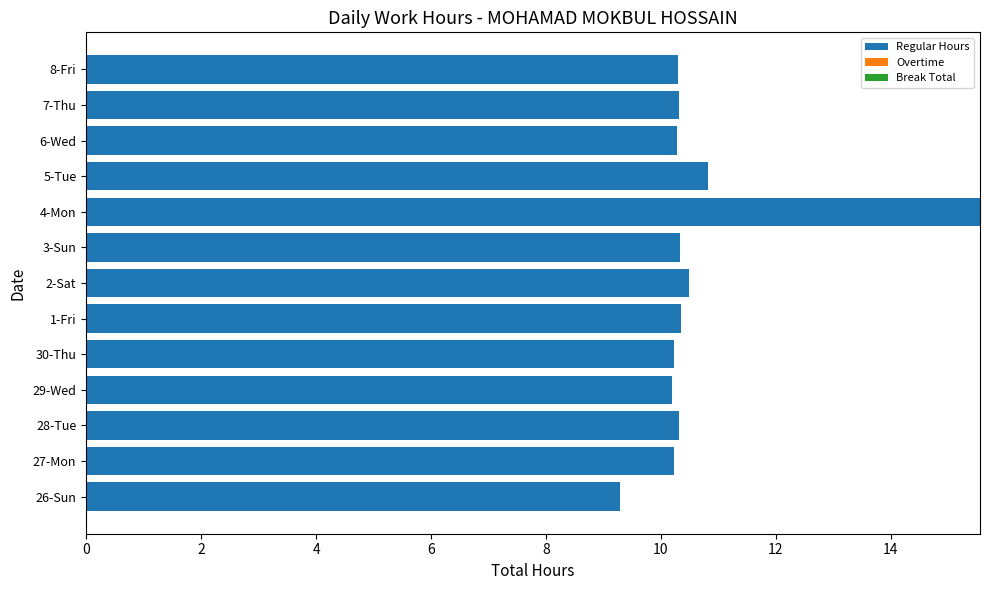

What value does the data have at 3-Sun?

10.3